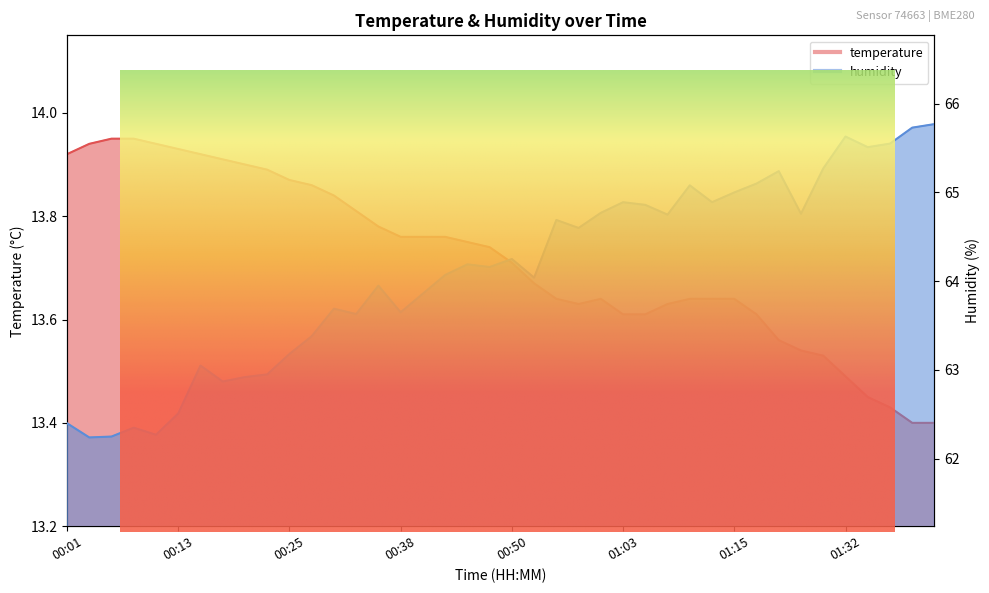

The value of temperature at 00:50 is 13.7. True or false?

True